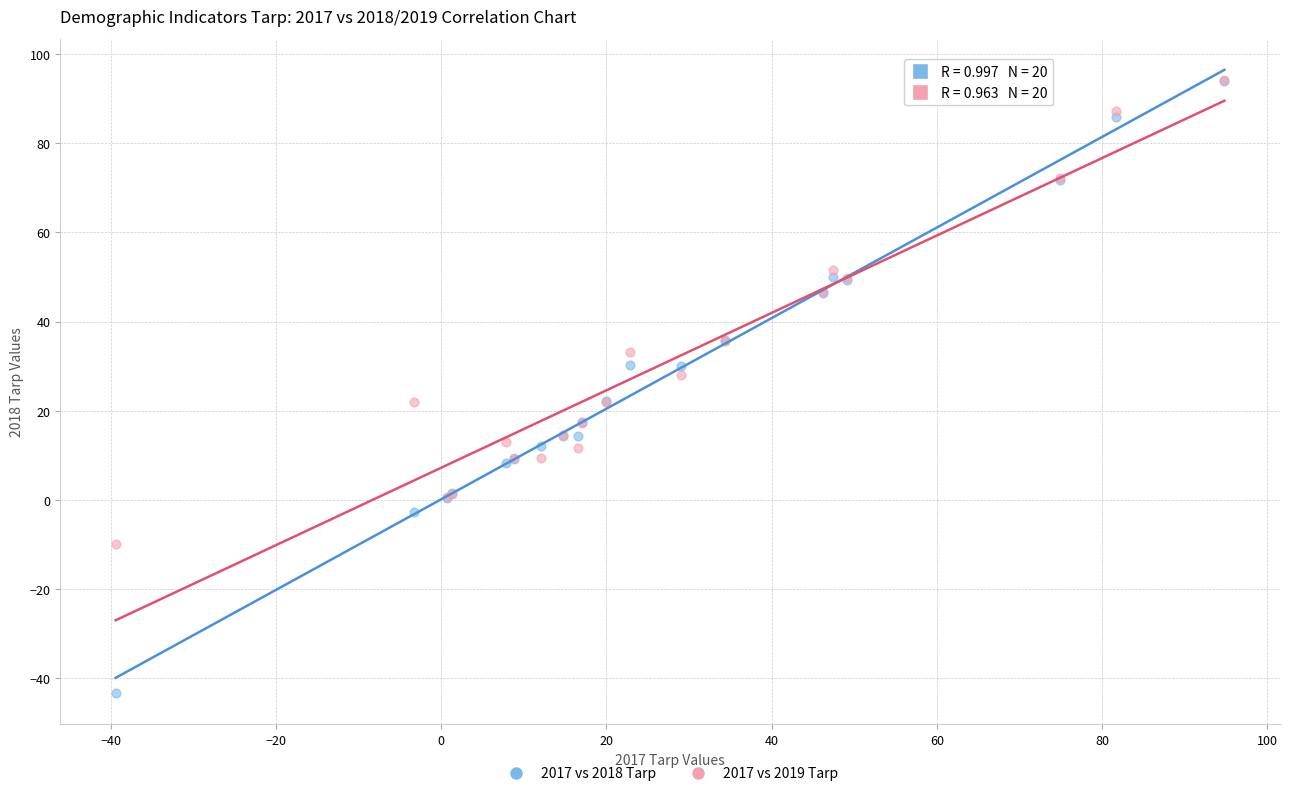

What are all the series names shown in the legend?

2017 vs 2018 Tarp, 2017 vs 2019 Tarp